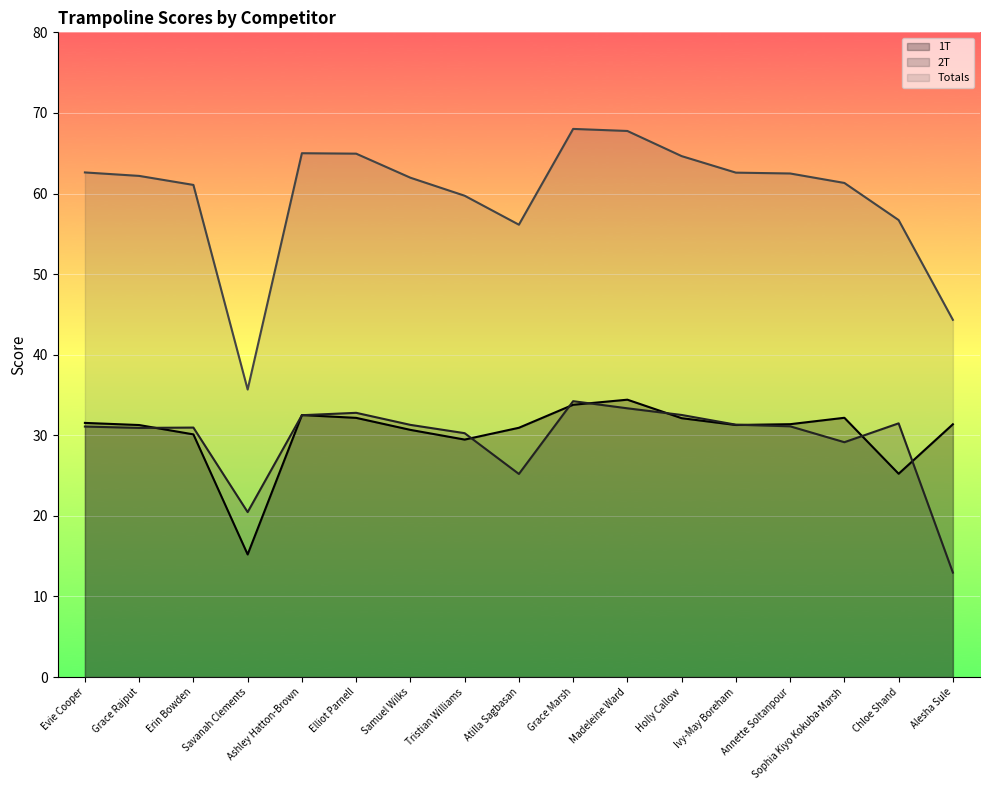

Is it true that 1T equals 32.2 at Sophia Kiyo Kokuba-Marsh?

True